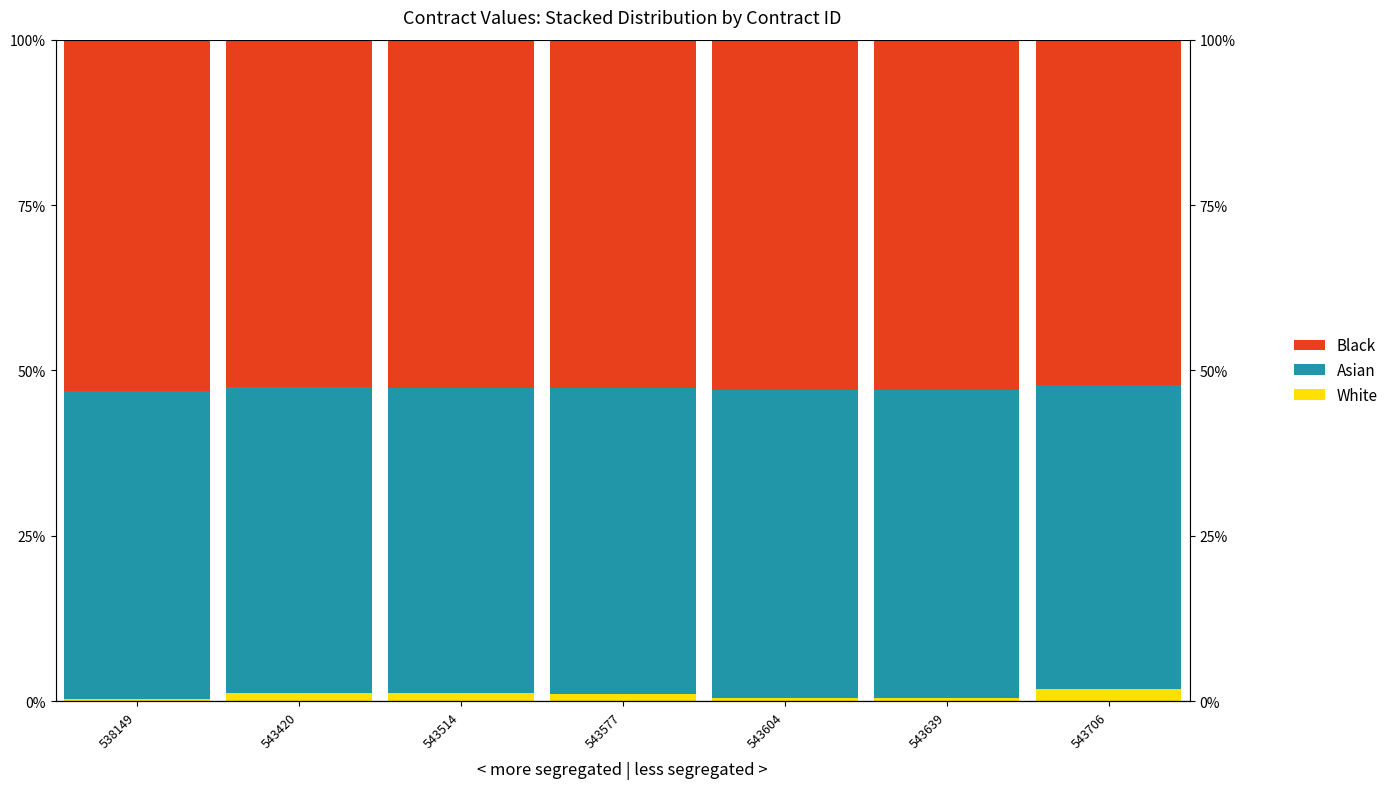

At which label does Black reach its minimum?

543706